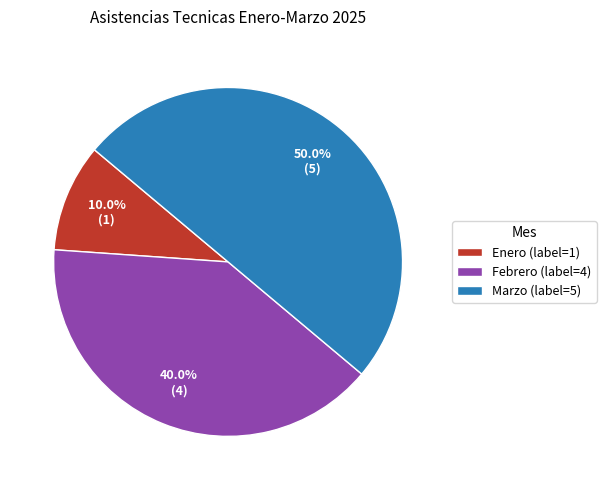

Does Enero (label=1) represent more than half of the total?

No